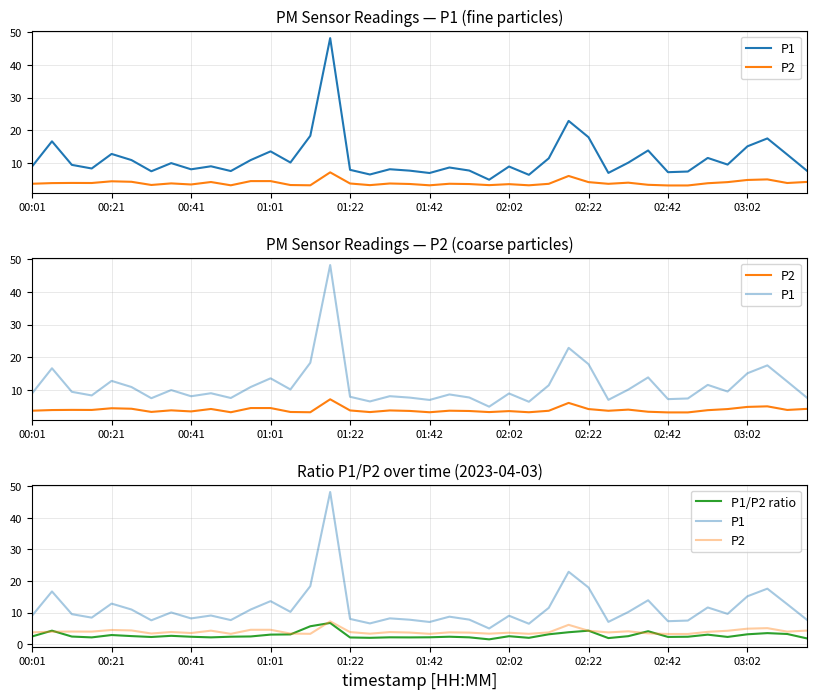

Does the chart have visible grid lines?

Yes